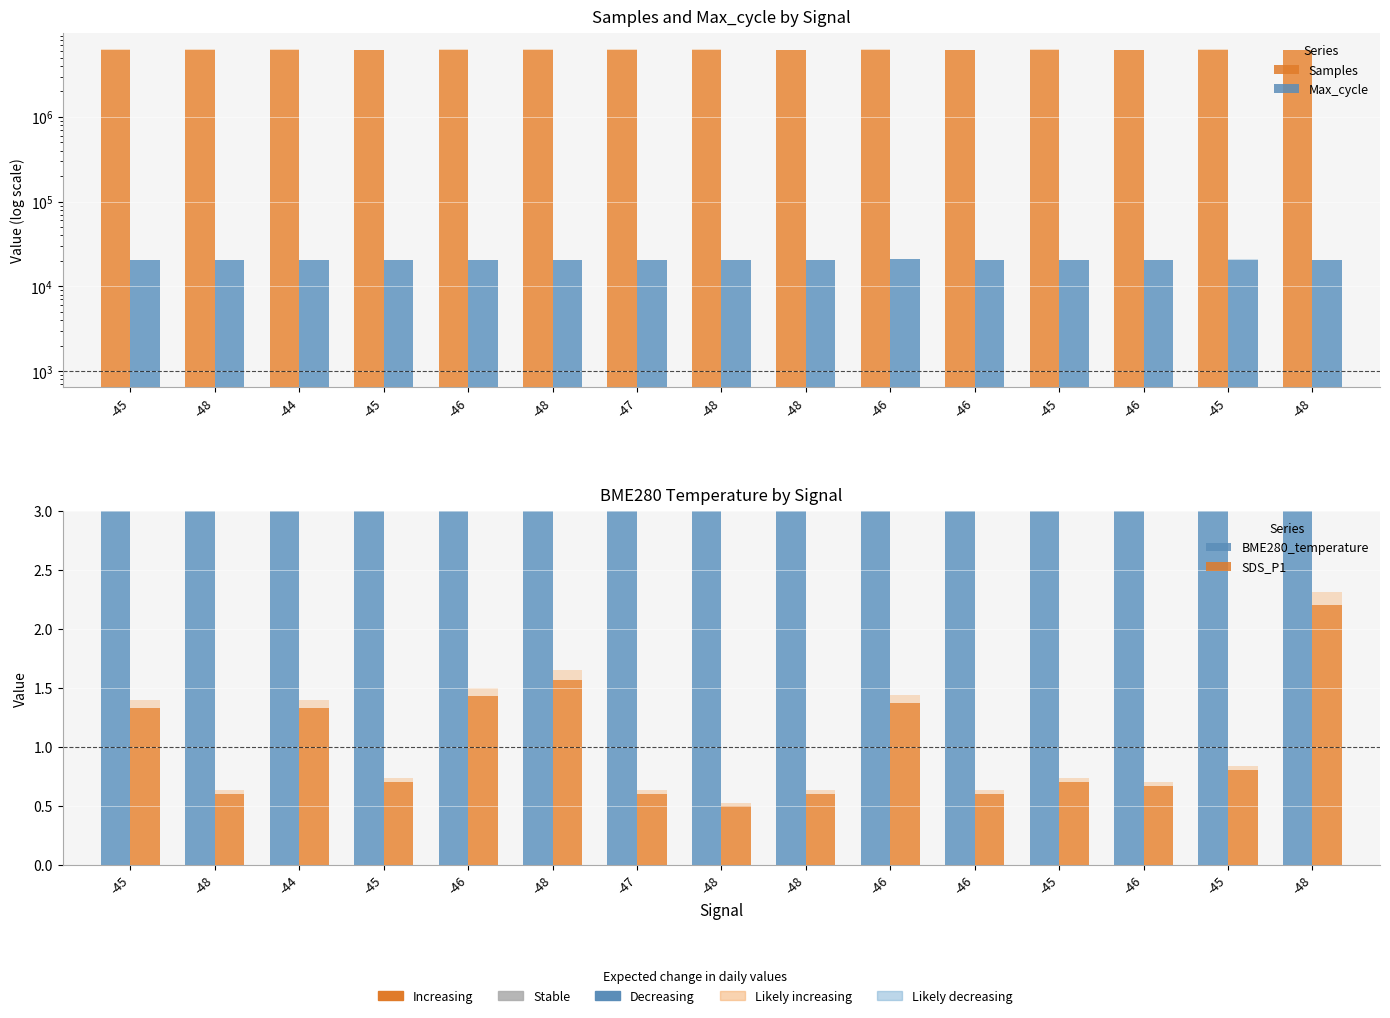

Reading left to right, what are all the values shown in this chart?

Samples: 6241732.0	6240202.0	6241285.0	6231158.0	6244076.0	6237922.0	6240266.0	6240206.0	6228888.0	6238655.0	6230288.0	6246598.0	6233439.0	6239199.0	6233815.0
Max_cycle: 20218.0	20687.0	20197.0	20294.0	20588.0	20655.0	20196.0	20652.0	20201.0	20767.0	20284.0	20201.0	20203.0	20743.0	20578.0
BME280_temperature: 3.5	3.5	3.3	3.5	3.3	3.4	3.4	3.3	3.3	3.2	3.2	3.2	3.3	3.2	3.4
SDS_P1: 1.3	0.6	1.3	0.7	1.4	1.6	0.6	0.5	0.6	1.4	0.6	0.7	0.7	0.8	2.2